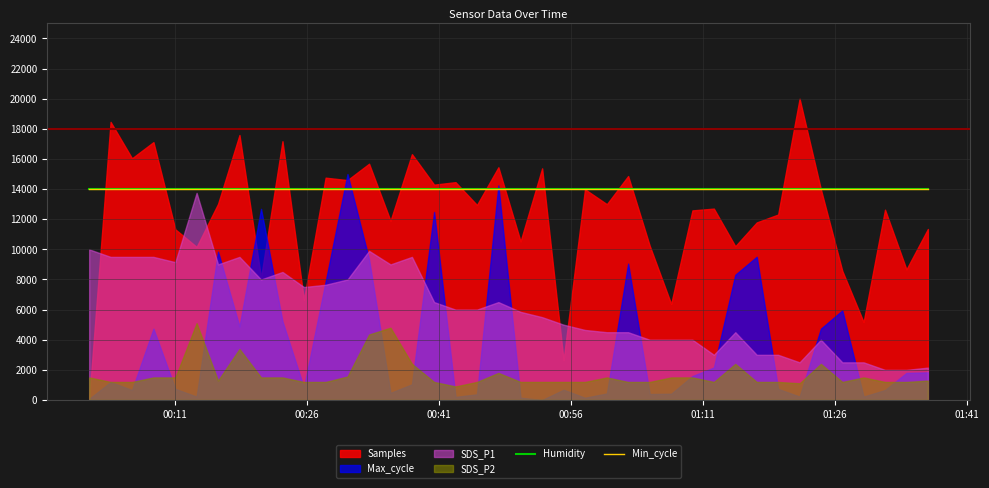

True or false: Humidity and Min_cycle intersect in this chart.

False